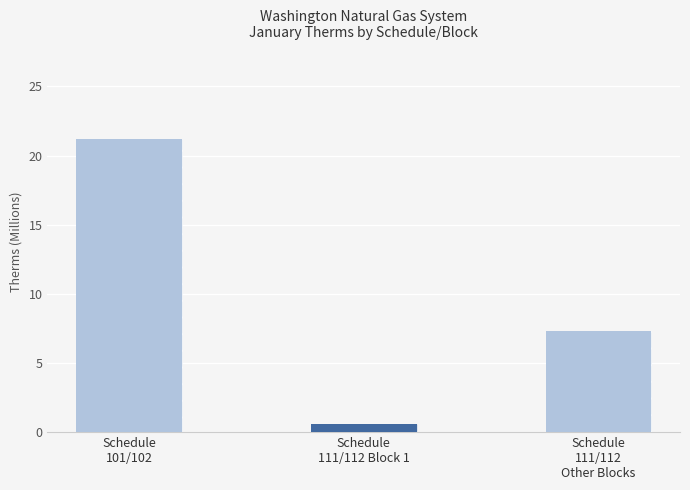

The chart shows a value of 21.2 at Schedule
101/102. True or false?

True